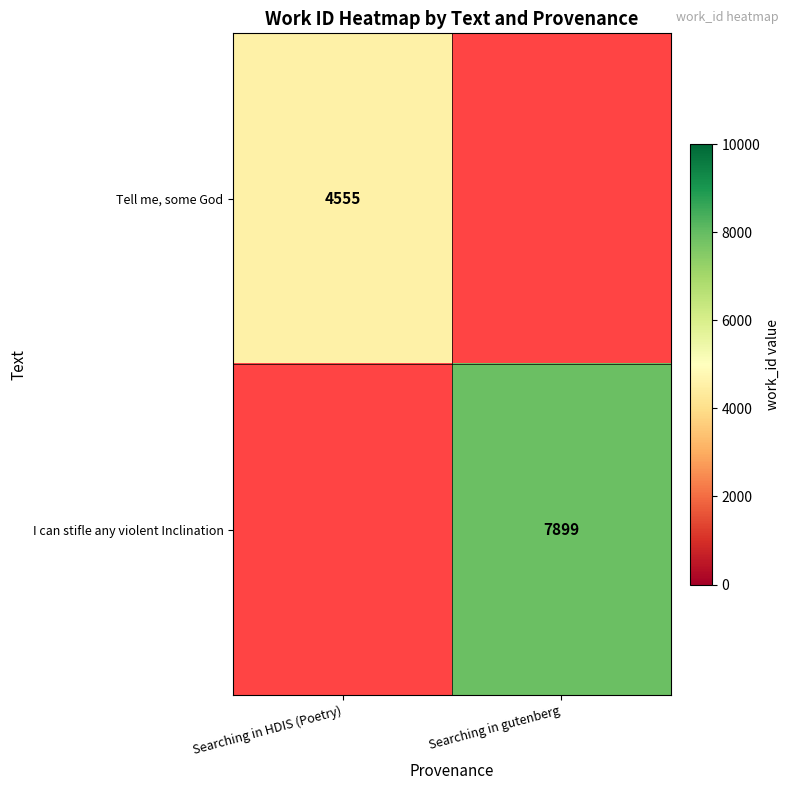

The value of Tell me, some God at Searching in HDIS (Poetry) is 4555. True or false?

True